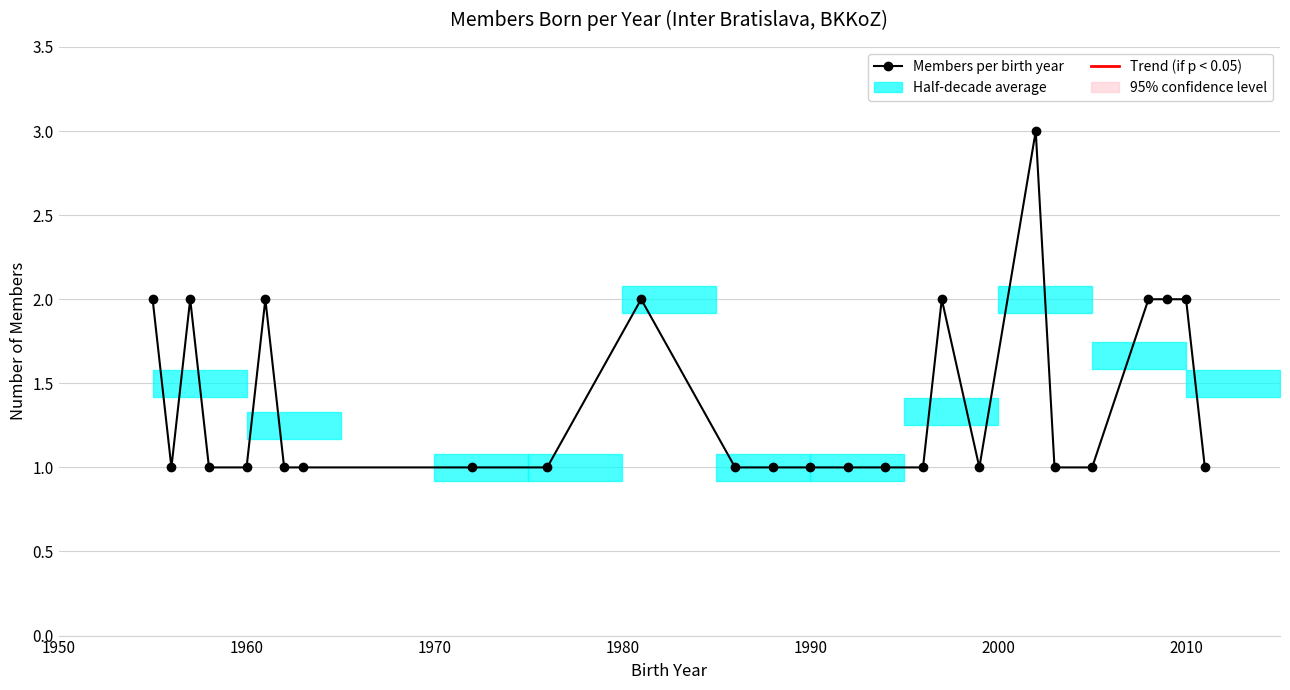

What is the value of the 21st point from the left?

1